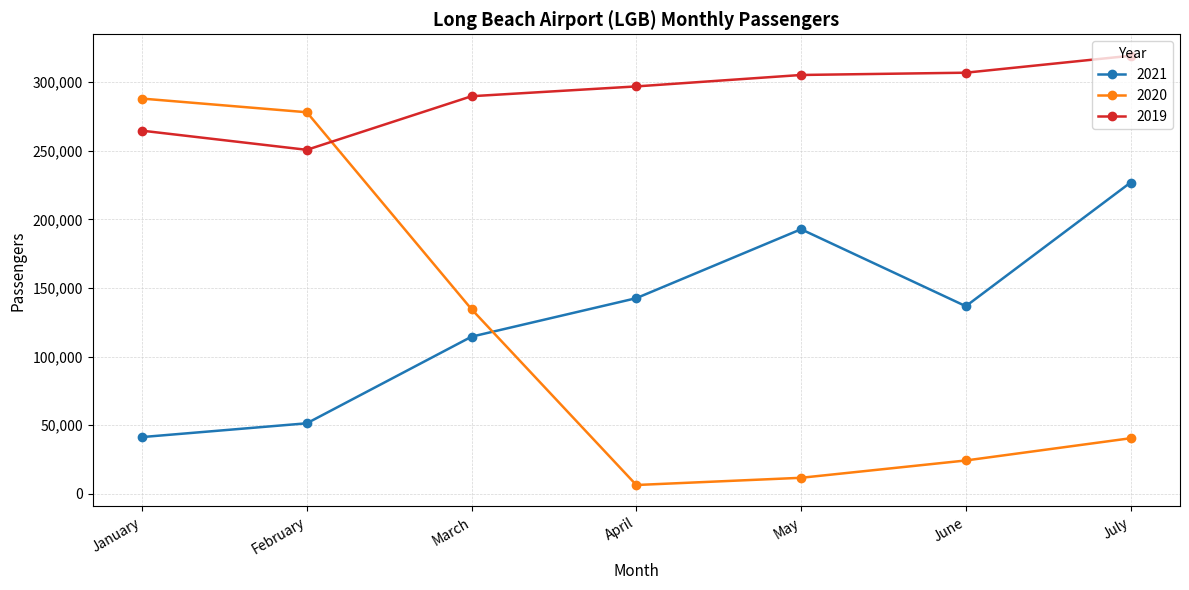

Does the chart display data point markers on the line(s)?

Yes